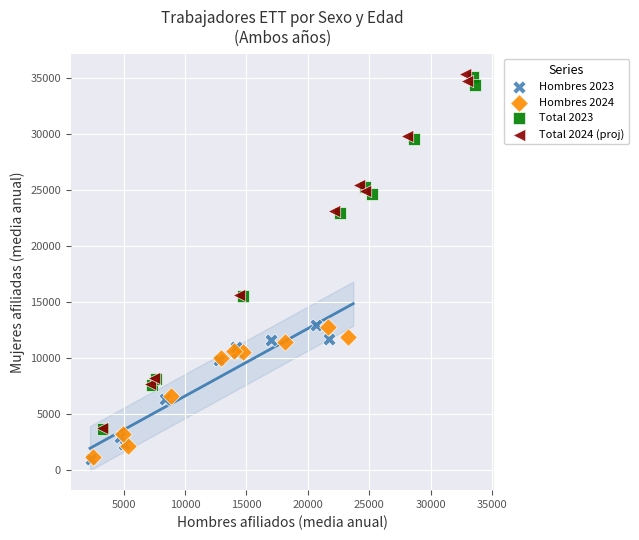

Which series has the largest Y range (max minus min)?

Total 2024 (proj)